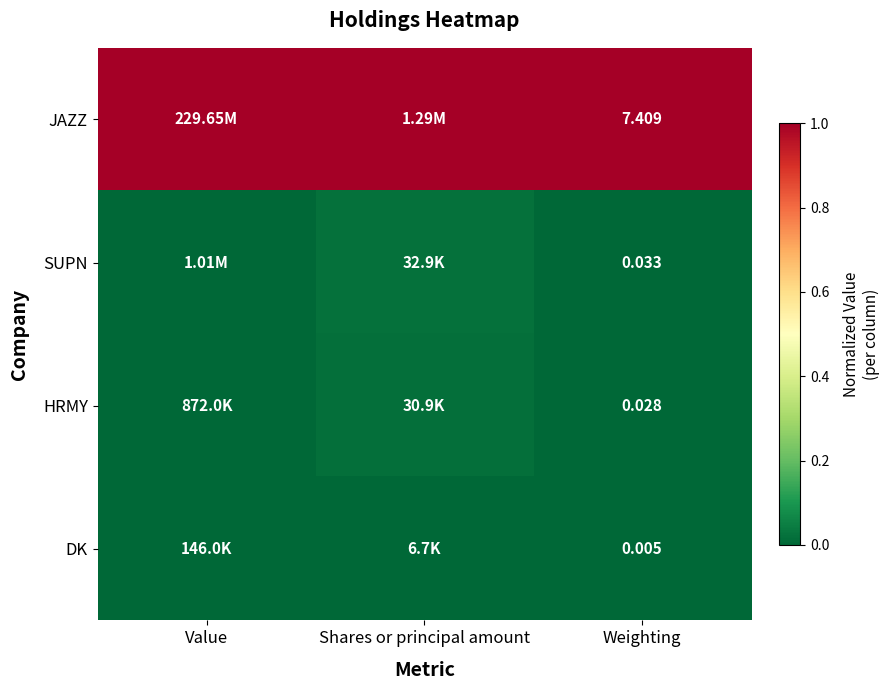

Rank the series at Weighting from highest to lowest value.

JAZZ, SUPN, HRMY, DK